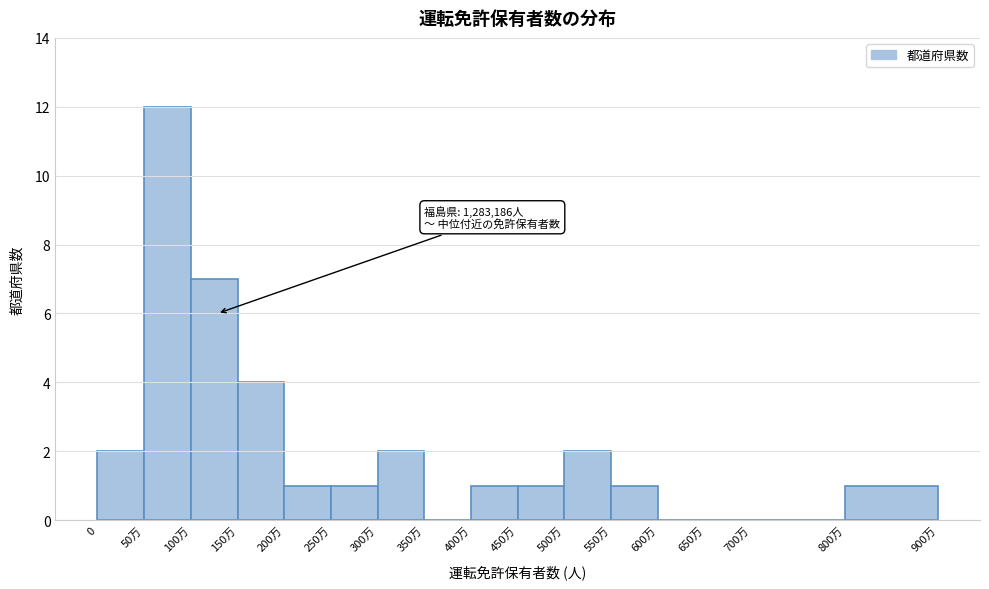

Reading left to right, extract all data points from this chart.

0=2	50万=12	100万=7	150万=4	200万=1	250万=1	300万=2	350万=0	400万=1	450万=1	500万=2	550万=1	600万=0	650万=0	700万=0	800万=1